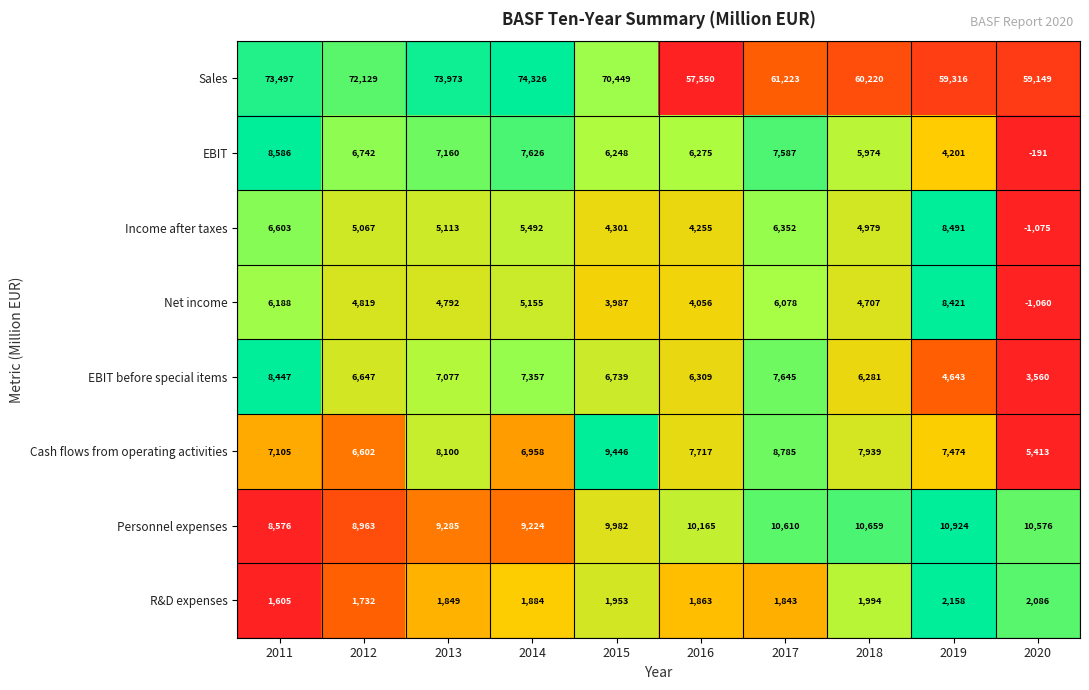

How many categories are shown in the chart?

10